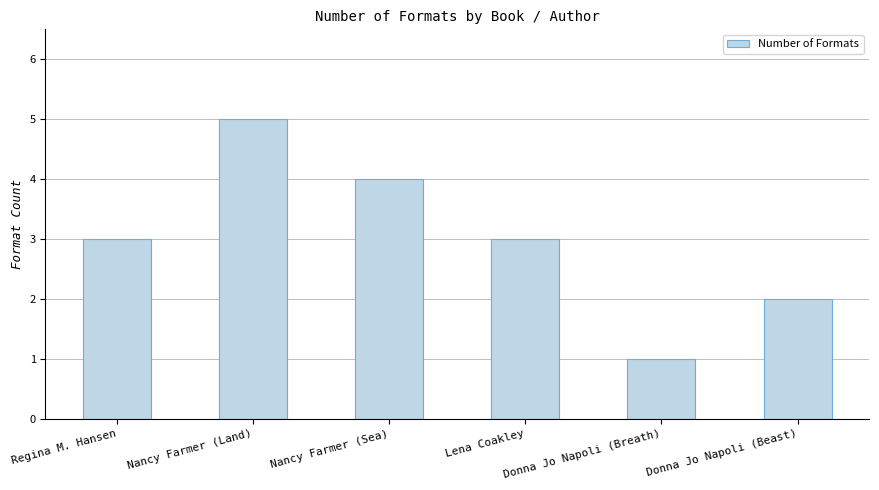

What is the value of the 2nd bar from the left?

5